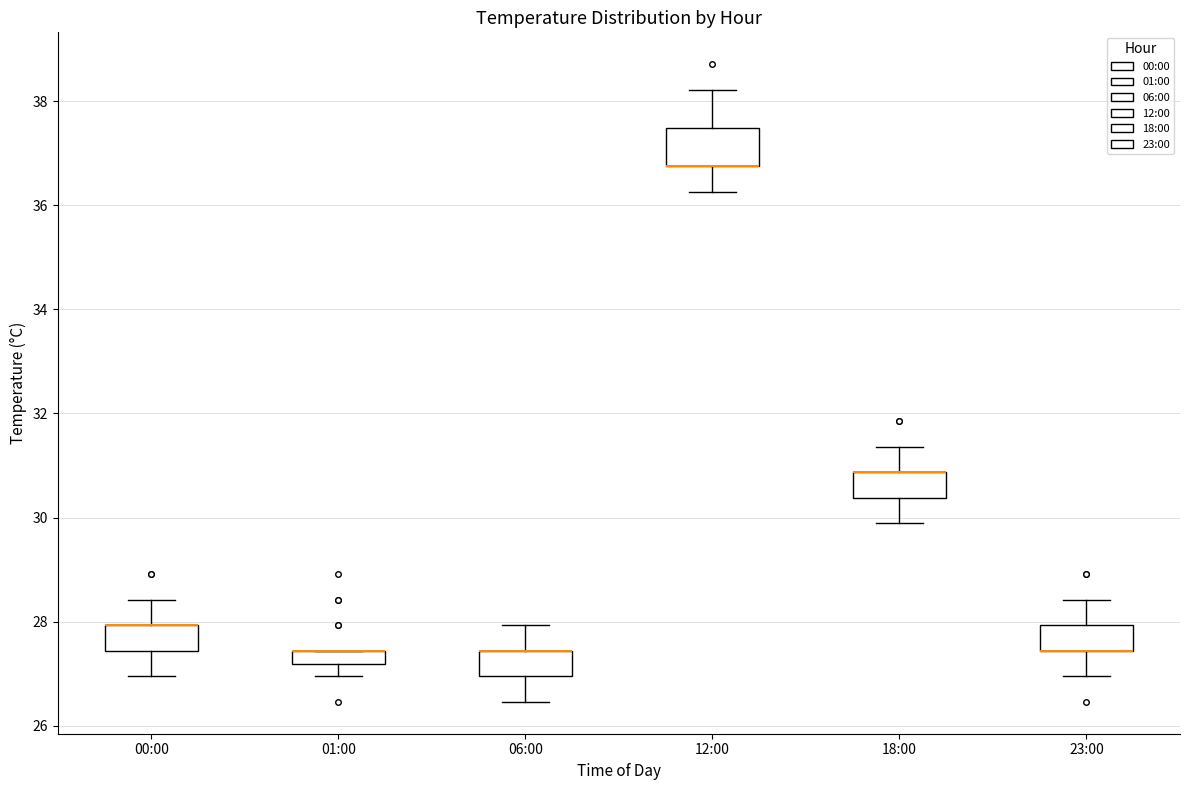

Where is the upper edge of the box for 01:00 on the y-axis? The values are not printed on the chart, so give them approximately, as read against the axis.

27.4